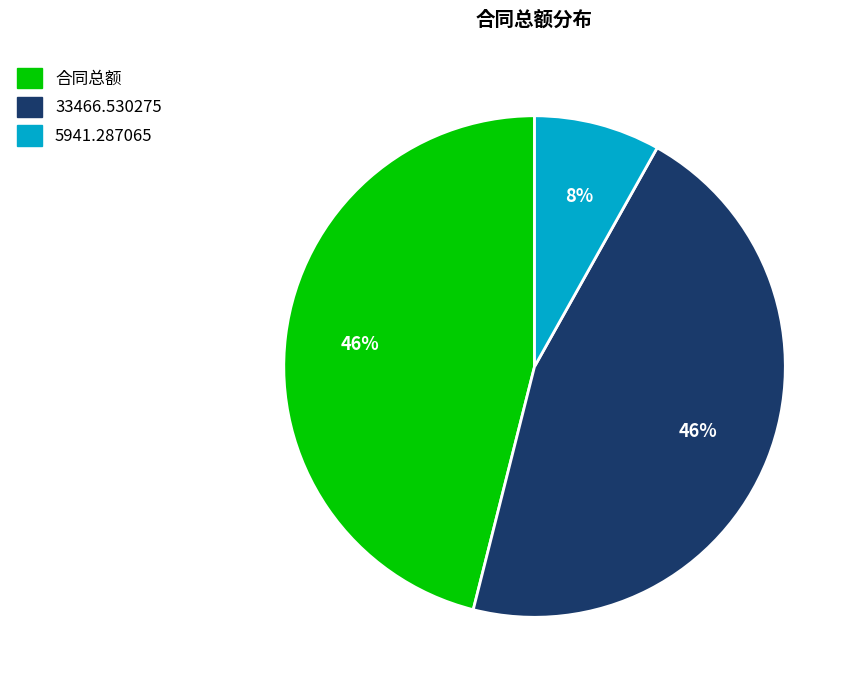

Does 合同总额 account for over 50% of the chart?

No